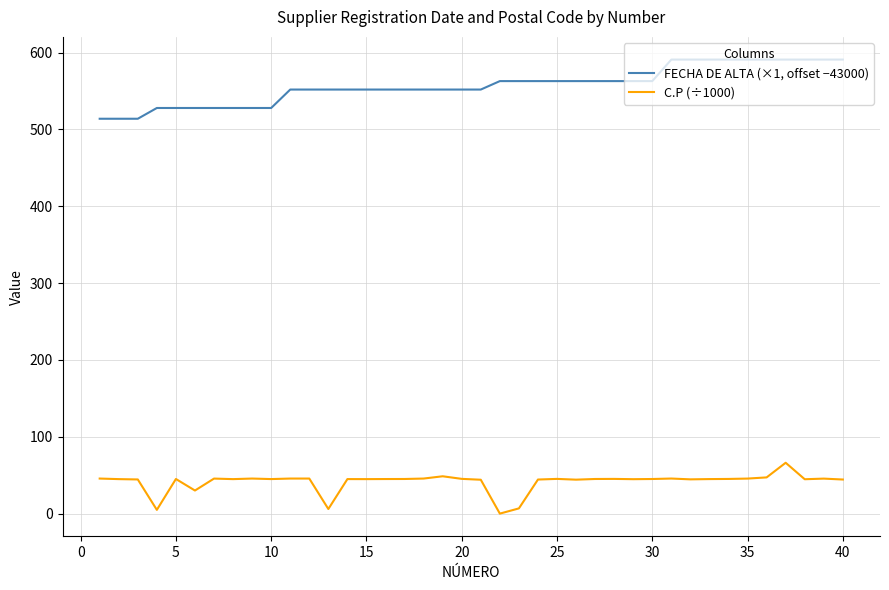

How many values in the C.P (÷1000) series exceed 45?

21